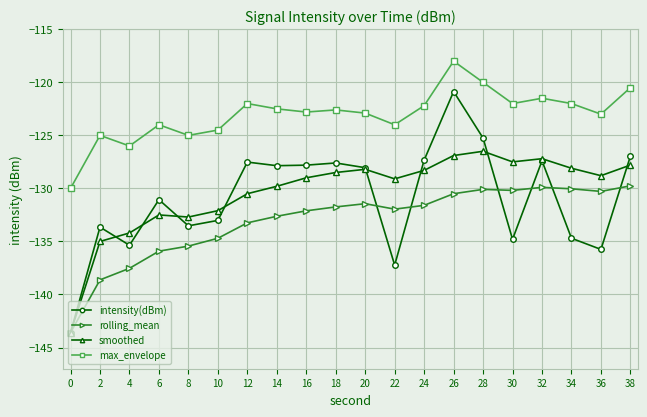

In rolling_mean, how many points are lower than both neighbors (excluding endpoints)?

3